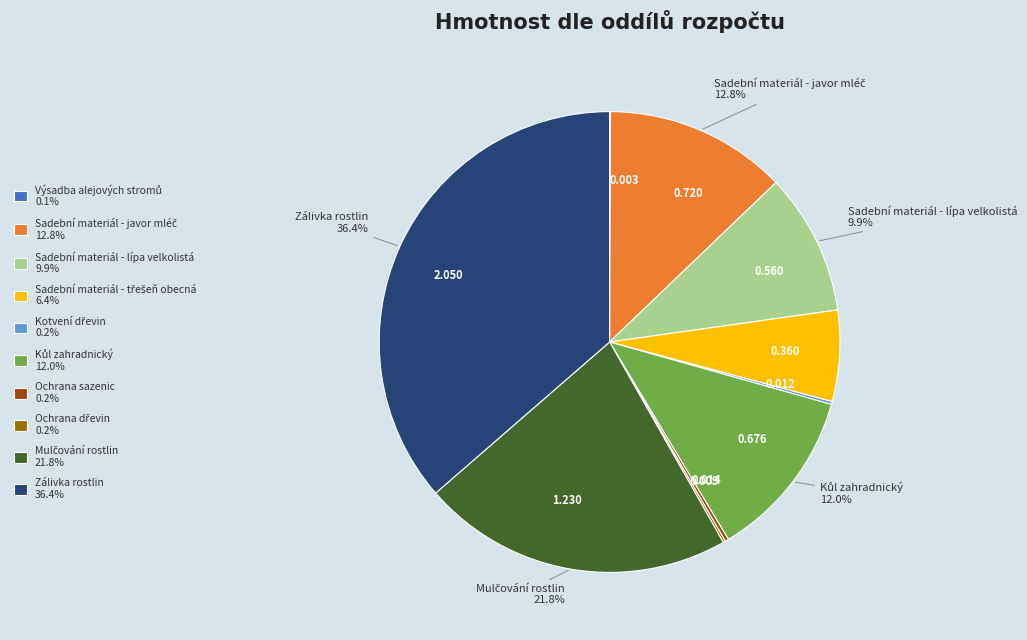

Do 0.560 and 0.720 together represent more than half of the pie?

No